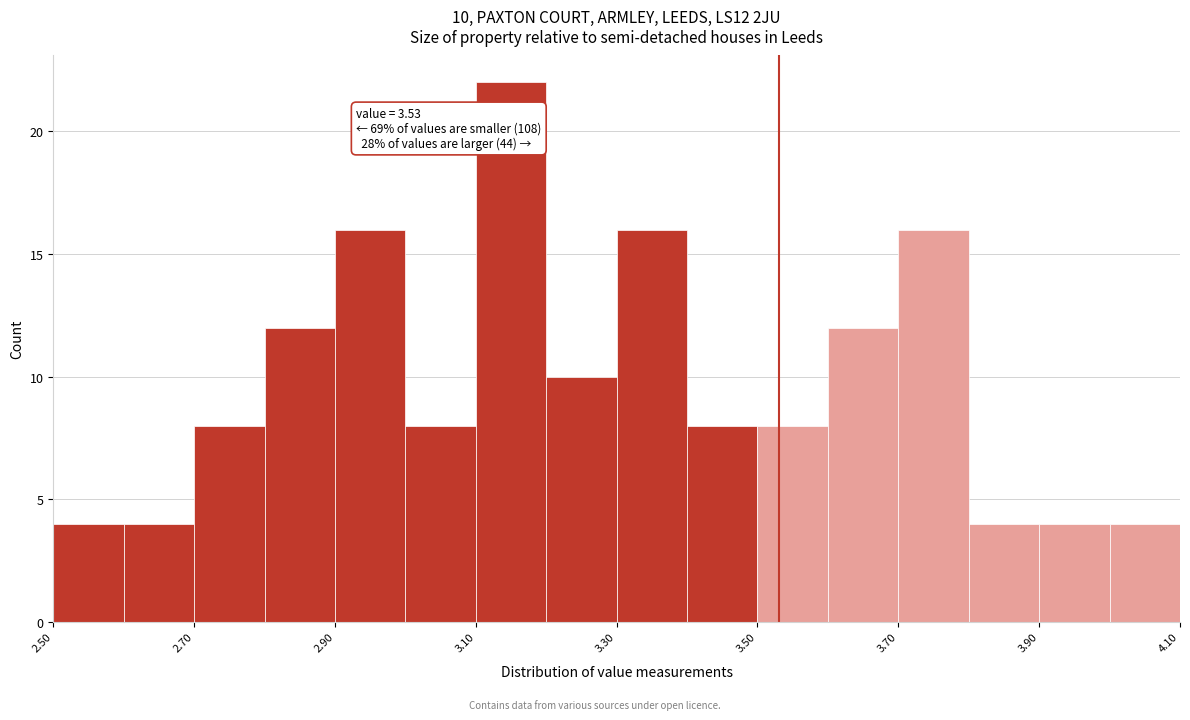

Which range on the x-axis has the tallest bar?

3.1 to 3.2